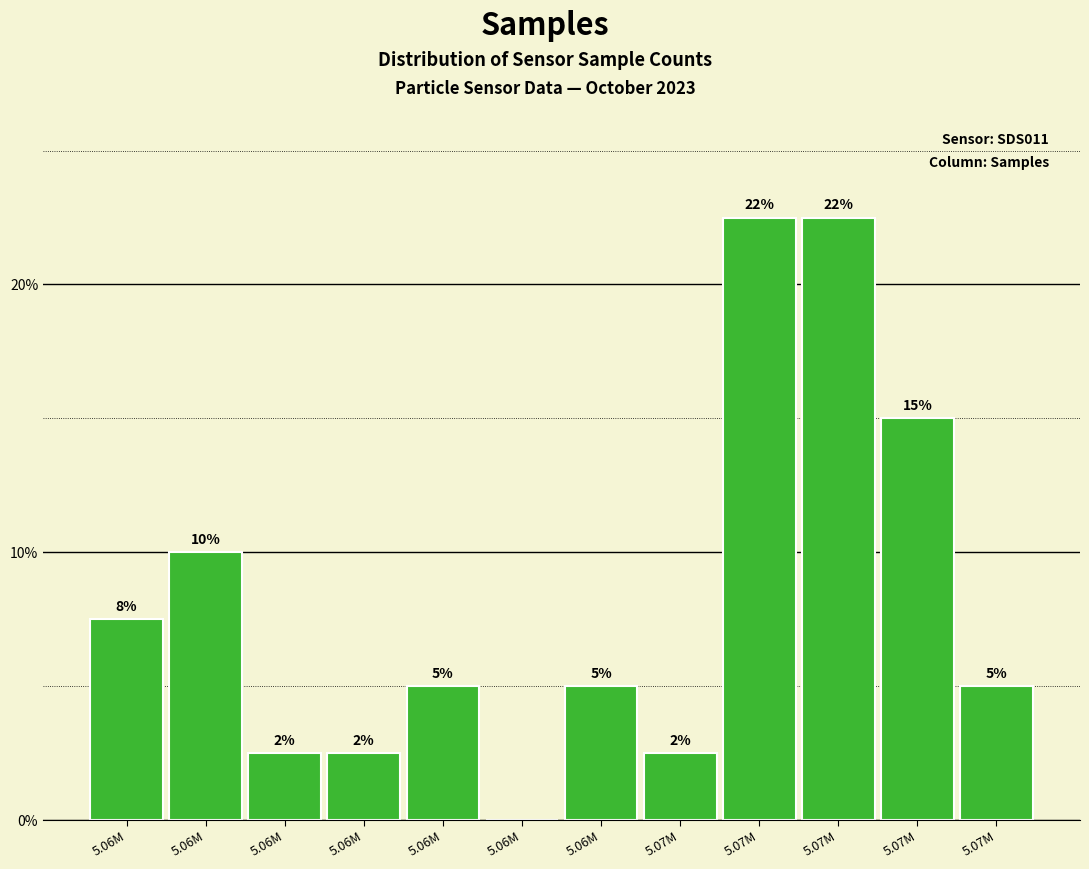

Are the bars horizontal?

No